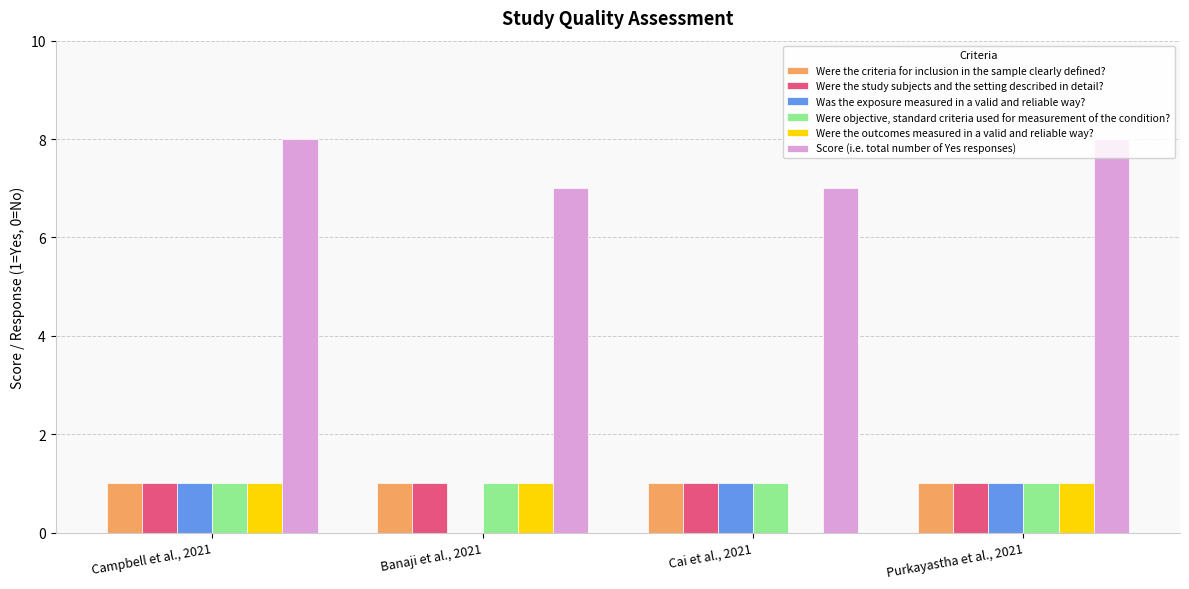

True or false: Was the exposure measured in a valid and reliable way? has a value of 1 at Cai et al., 2021.

True